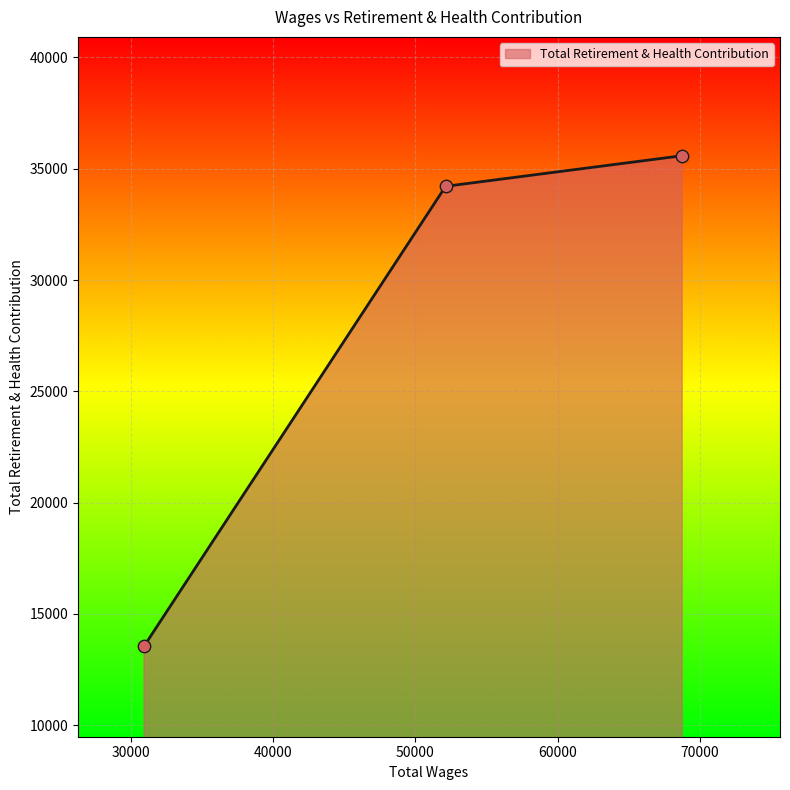

What is the difference between the maximum and second lowest values?

1374